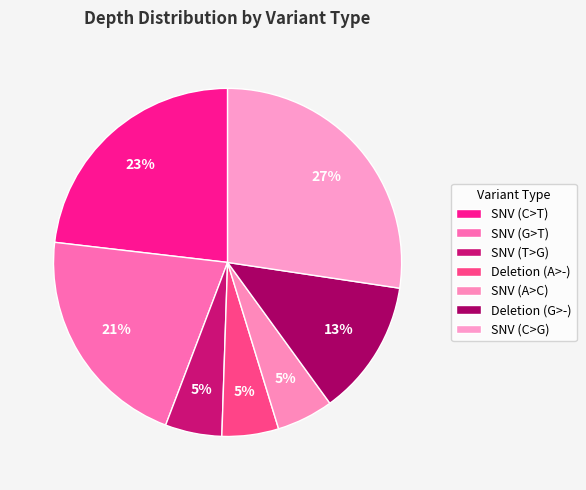

How many segments does this pie chart have?

7